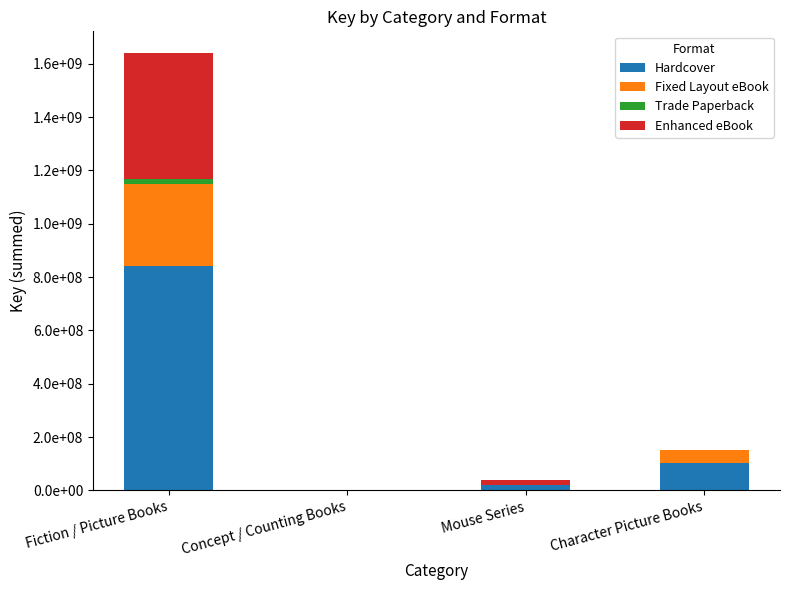

Does the chart contain stacked bars?

Yes